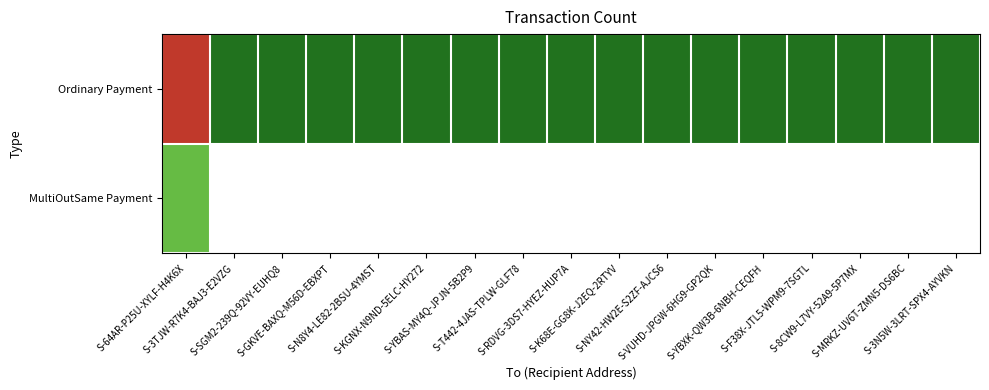

How many values in the Ordinary Payment series exceed 1?

1